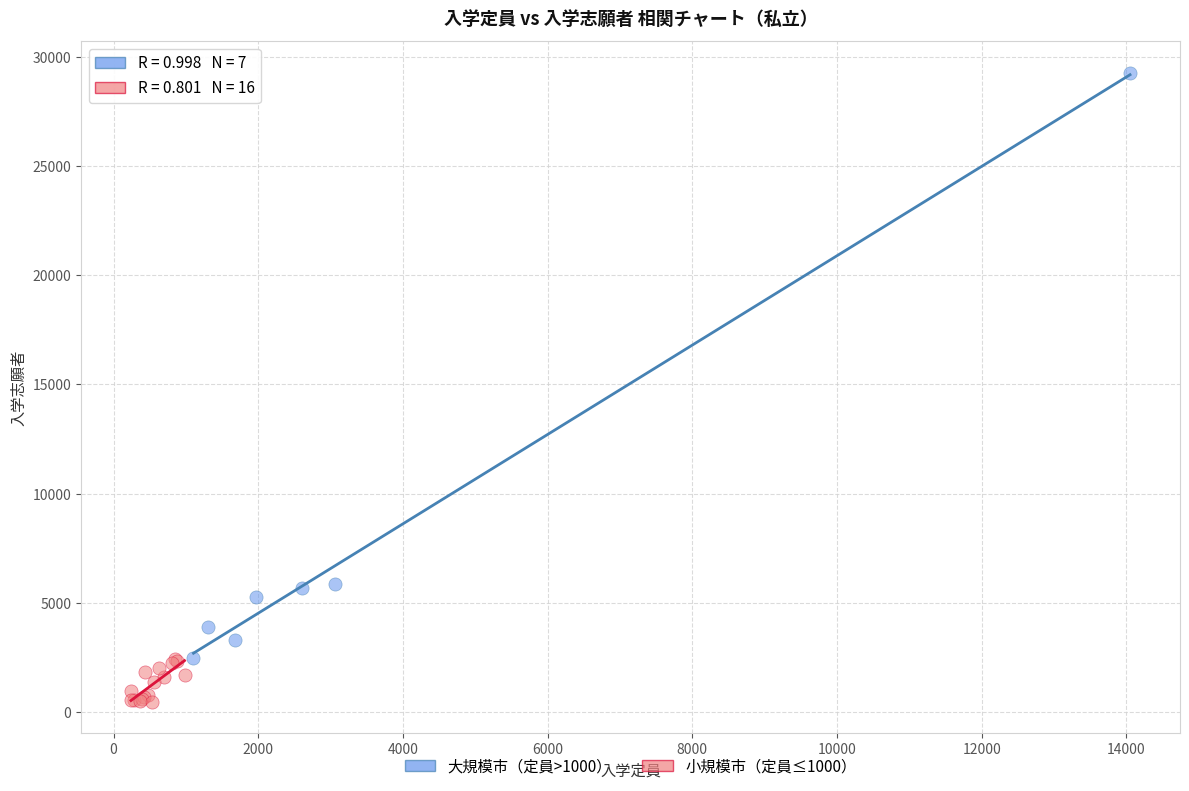

Which series reaches the maximum Y coordinate?

大規模市（定員>1000）